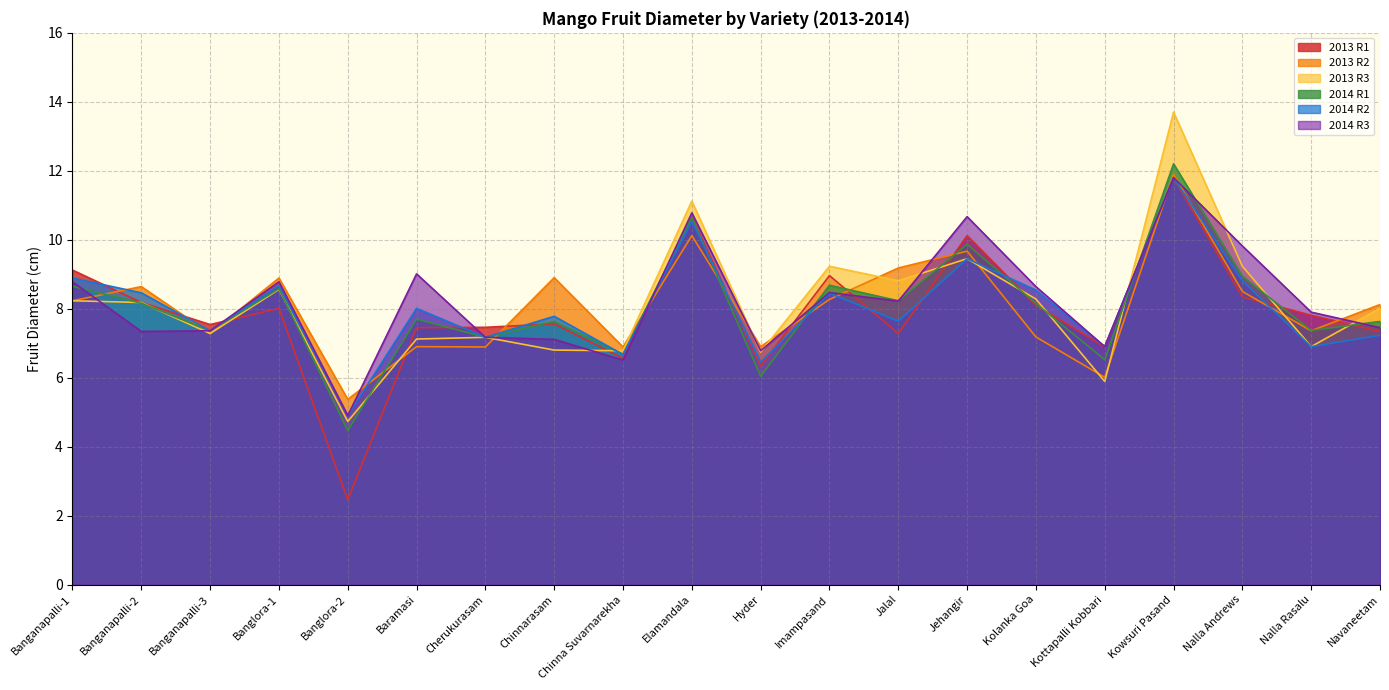

Reading left to right, extract all data points from this chart.

2013 R1: Banganapalli-1=9.1	Banganapalli-2=8.2	Banganapalli-3=7.5	Banglora-1=8.0	Banglora-2=2.5	Baramasi=7.5	Cherukurasam=7.5	Chinnarasam=7.6	Chinna Suvarnarekha=6.6	Elamandala=10.7	Hyder=6.3	Imampasand=9.0	Jalal=7.3	Jehangir=10.1	Kolanka Goa=8.1	Kottapalli Kobbari=6.9	Kowsuri Pasand=11.8	Nalla Andrews=8.3	Nalla Rasalu=7.8	Navaneetam=7.3
2013 R2: Banganapalli-1=8.2	Banganapalli-2=8.6	Banganapalli-3=7.3	Banglora-1=8.9	Banglora-2=5.4	Baramasi=6.9	Cherukurasam=6.9	Chinnarasam=8.9	Chinna Suvarnarekha=6.9	Elamandala=10.1	Hyder=6.9	Imampasand=8.3	Jalal=9.2	Jehangir=9.7	Kolanka Goa=7.2	Kottapalli Kobbari=6.0	Kowsuri Pasand=11.9	Nalla Andrews=8.5	Nalla Rasalu=7.4	Navaneetam=8.1
2013 R3: Banganapalli-1=8.2	Banganapalli-2=8.2	Banganapalli-3=7.3	Banglora-1=8.6	Banglora-2=4.7	Baramasi=7.1	Cherukurasam=7.2	Chinnarasam=6.8	Chinna Suvarnarekha=6.8	Elamandala=11.1	Hyder=6.7	Imampasand=9.2	Jalal=8.8	Jehangir=9.4	Kolanka Goa=8.3	Kottapalli Kobbari=5.9	Kowsuri Pasand=13.7	Nalla Andrews=9.2	Nalla Rasalu=6.9	Navaneetam=8.0
2014 R1: Banganapalli-1=8.7	Banganapalli-2=8.2	Banganapalli-3=7.4	Banglora-1=8.6	Banglora-2=4.5	Baramasi=7.7	Cherukurasam=7.2	Chinnarasam=7.6	Chinna Suvarnarekha=6.7	Elamandala=10.7	Hyder=6.0	Imampasand=8.7	Jalal=8.2	Jehangir=9.9	Kolanka Goa=8.2	Kottapalli Kobbari=6.5	Kowsuri Pasand=12.2	Nalla Andrews=8.9	Nalla Rasalu=7.4	Navaneetam=7.6
2014 R2: Banganapalli-1=8.9	Banganapalli-2=8.5	Banganapalli-3=7.4	Banglora-1=8.7	Banglora-2=4.9	Baramasi=8.0	Cherukurasam=7.2	Chinnarasam=7.8	Chinna Suvarnarekha=6.7	Elamandala=10.5	Hyder=6.5	Imampasand=8.4	Jalal=7.6	Jehangir=9.4	Kolanka Goa=8.5	Kottapalli Kobbari=6.9	Kowsuri Pasand=11.8	Nalla Andrews=8.8	Nalla Rasalu=6.9	Navaneetam=7.2
2014 R3: Banganapalli-1=8.8	Banganapalli-2=7.3	Banganapalli-3=7.4	Banglora-1=8.8	Banglora-2=4.9	Baramasi=9.0	Cherukurasam=7.2	Chinnarasam=7.1	Chinna Suvarnarekha=6.5	Elamandala=10.8	Hyder=6.8	Imampasand=8.5	Jalal=8.2	Jehangir=10.7	Kolanka Goa=8.6	Kottapalli Kobbari=6.9	Kowsuri Pasand=11.8	Nalla Andrews=9.8	Nalla Rasalu=7.9	Navaneetam=7.5